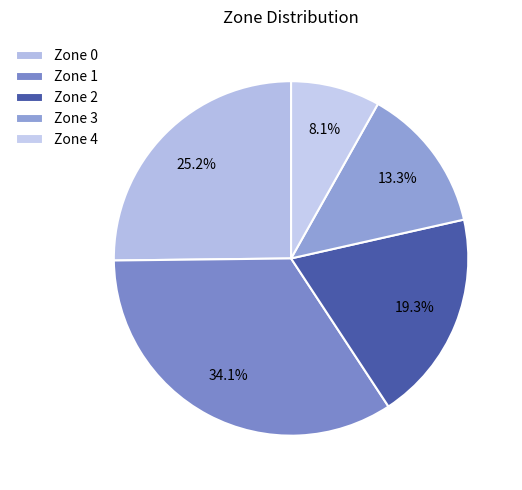

Which category has the biggest portion of the pie?

Zone 1